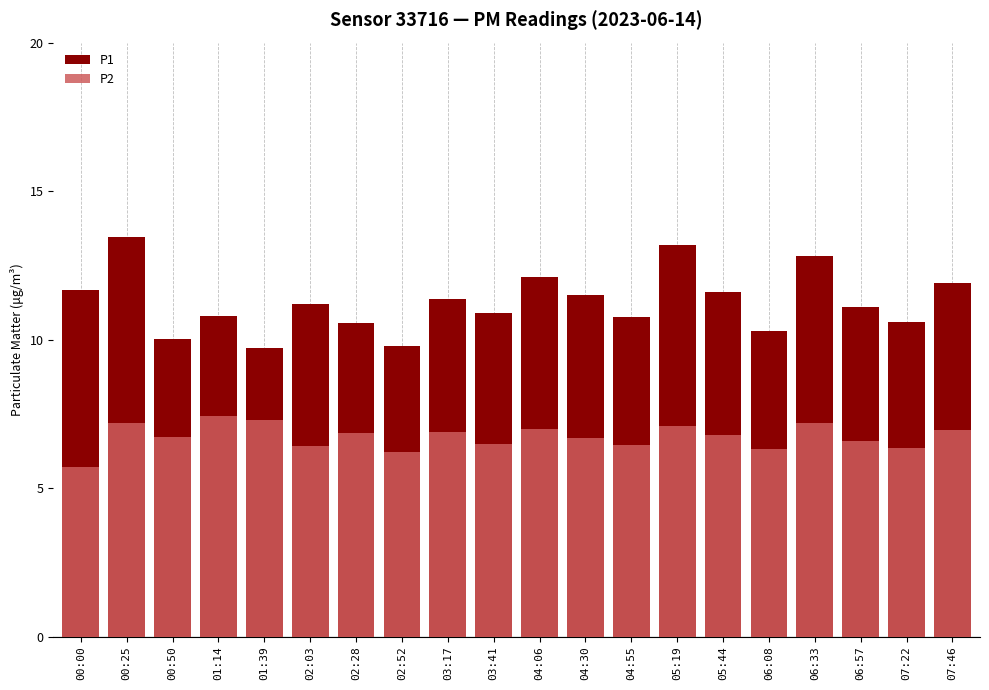

What position from the left is 06:33?

17